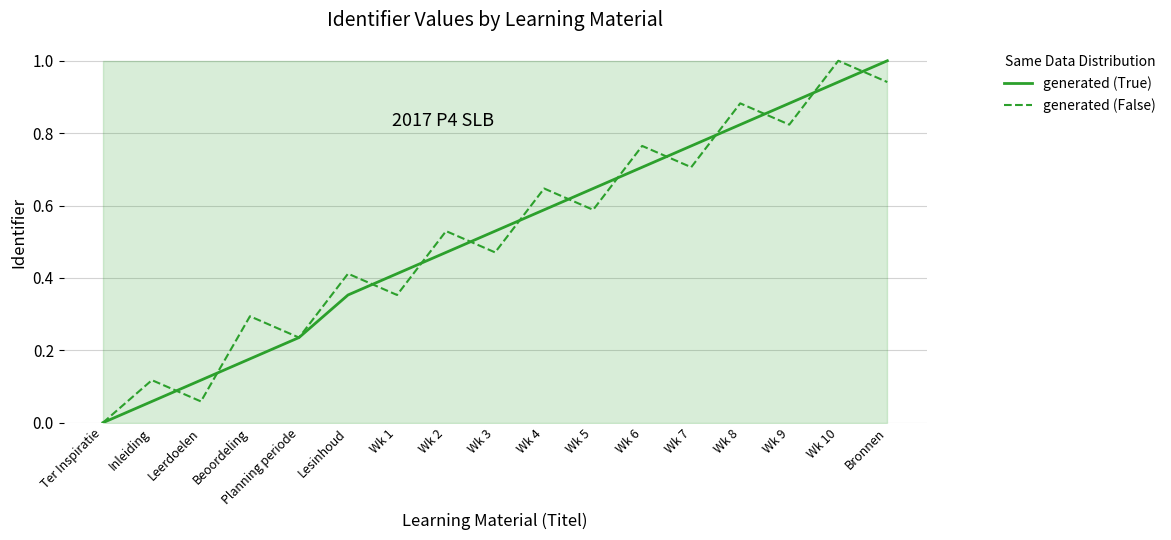

True or false: generated (True) and generated (False) intersect in this chart.

True